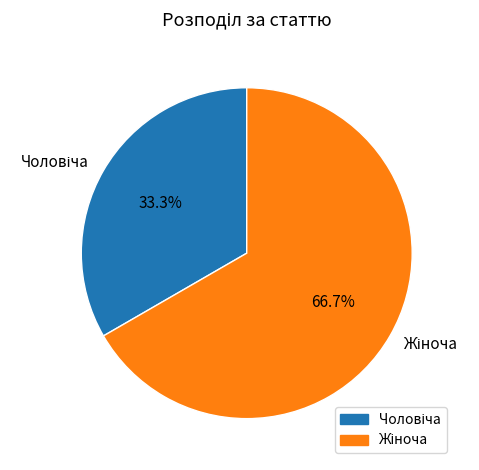

Is there a majority slice in this chart?

Yes